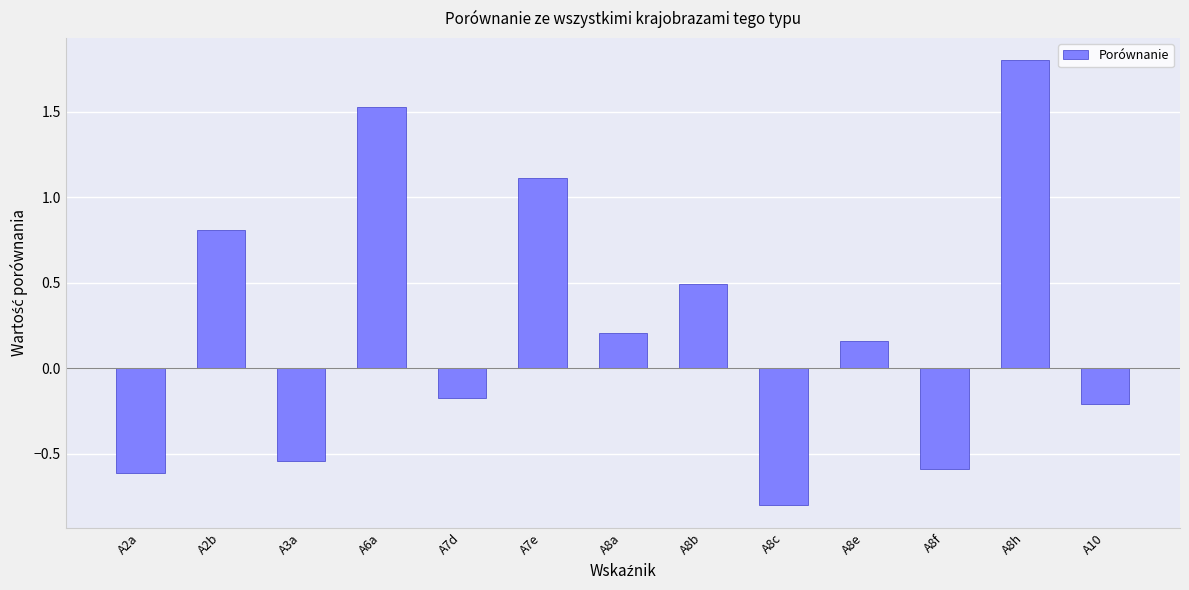

At which label does the data first exceed 0?

A2b